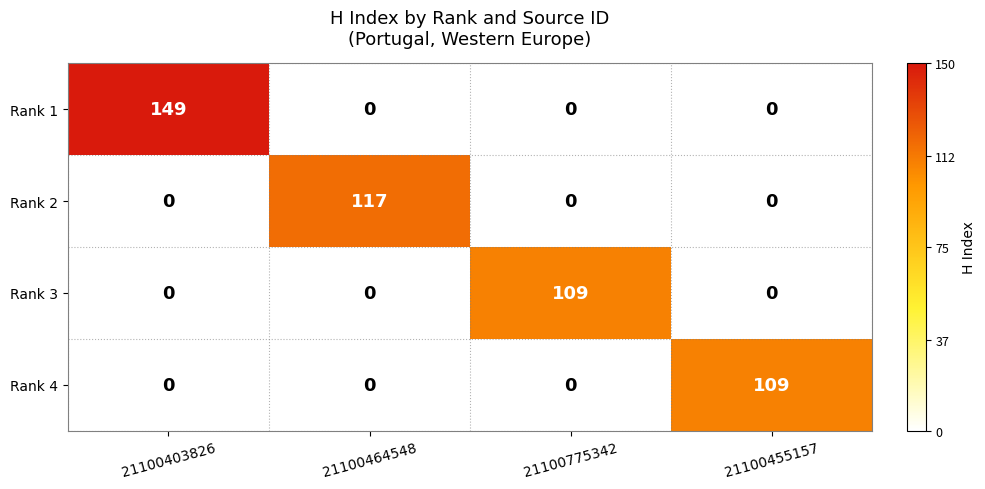

What is the average value of the Rank 1 series?

37